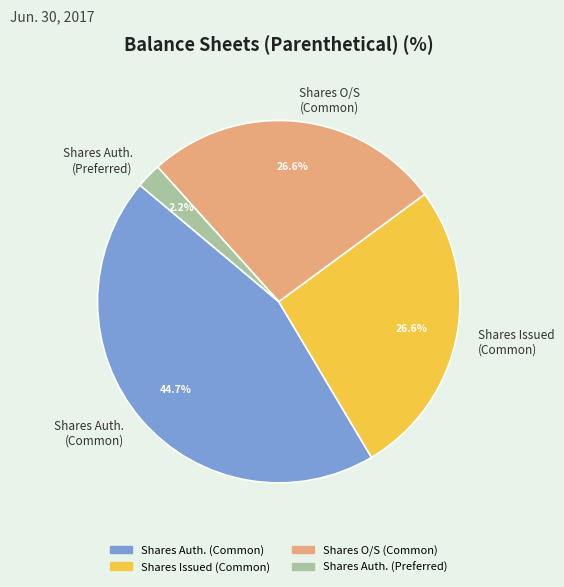

Between Shares Auth. (Preferred) and Shares Auth. (Common), which is larger?

Shares Auth. (Common)